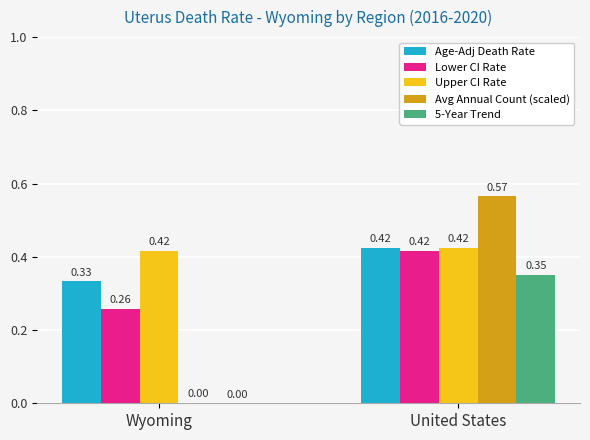

Between Wyoming and United States, which series saw the biggest shift?

Avg Annual Count (scaled)